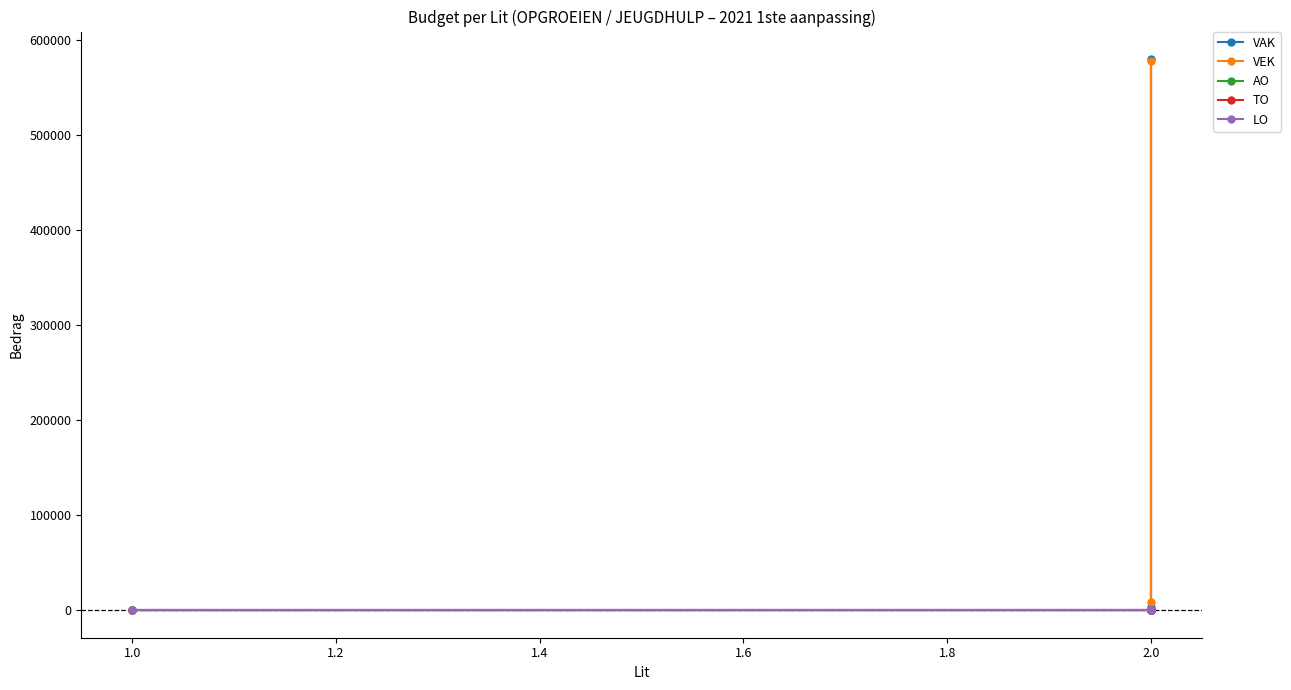

At how many categories does at least one series exceed 126777?

1